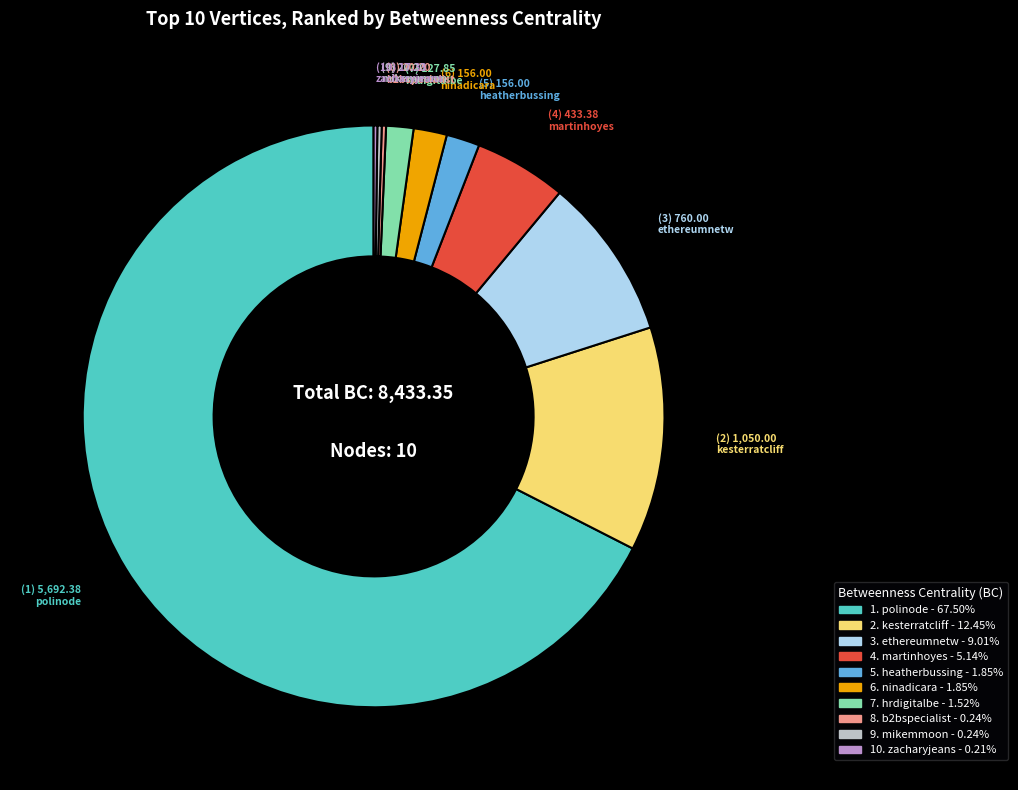

Is there any slice that represents more than half of the pie?

Yes